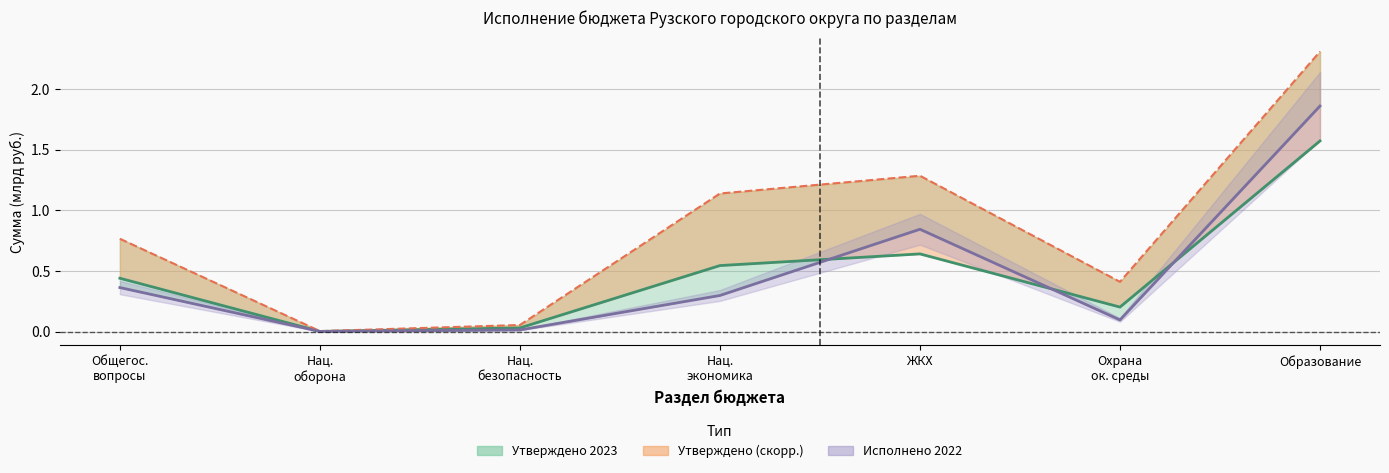

What is the label of the 3rd point from the left?

Нац.
безопасность